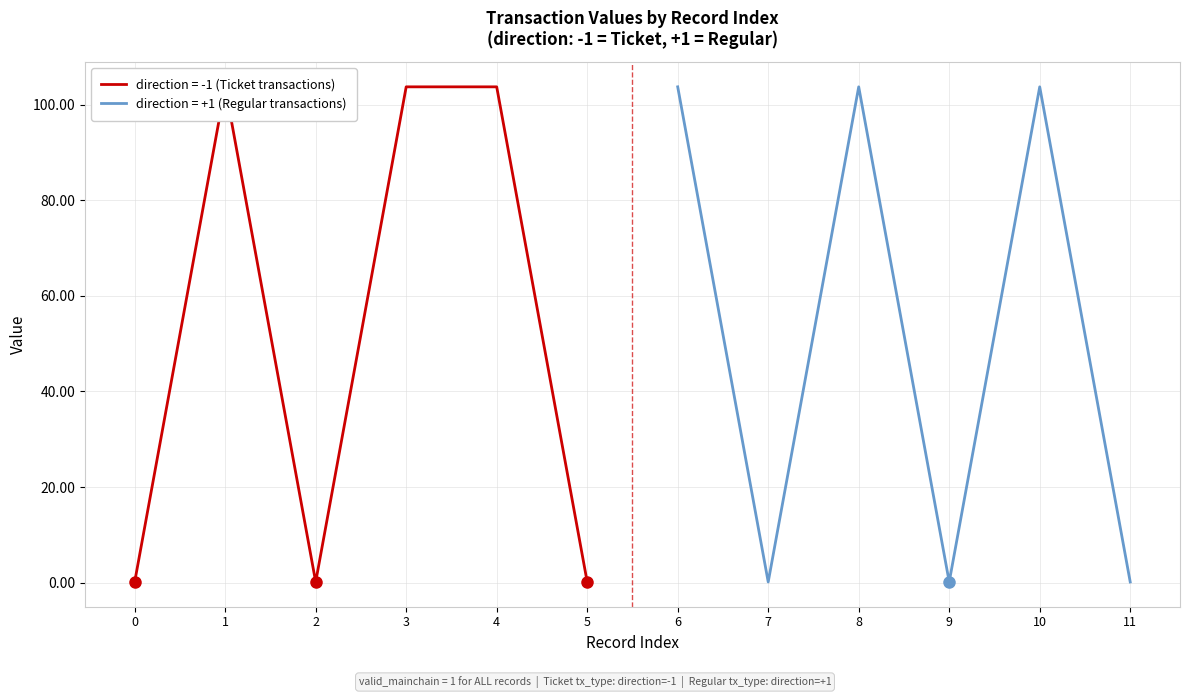

True or false: direction = +1 (Regular transactions) has a value of 0.1 at 7.

True